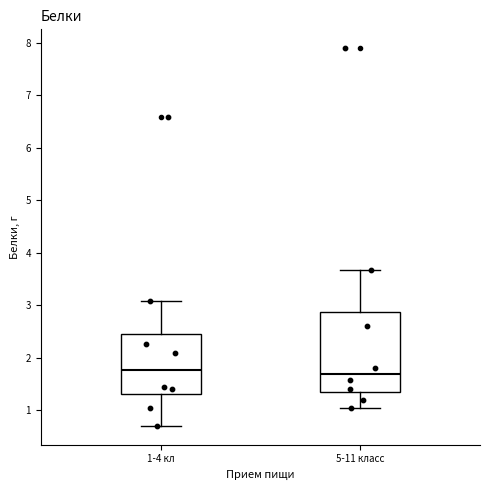

Reading left to right, read every box against the y-axis: the position of its median line, the range the box covers, and the ends of its whiskers. The values are not printed on the chart, so give them approximately, as read against the axis.

1-4 кл: median 1.8, box 1.3 to 2.5, whiskers 0.7 to 3.1
5-11 класс: median 1.7, box 1.4 to 2.9, whiskers 1.0 to 3.7